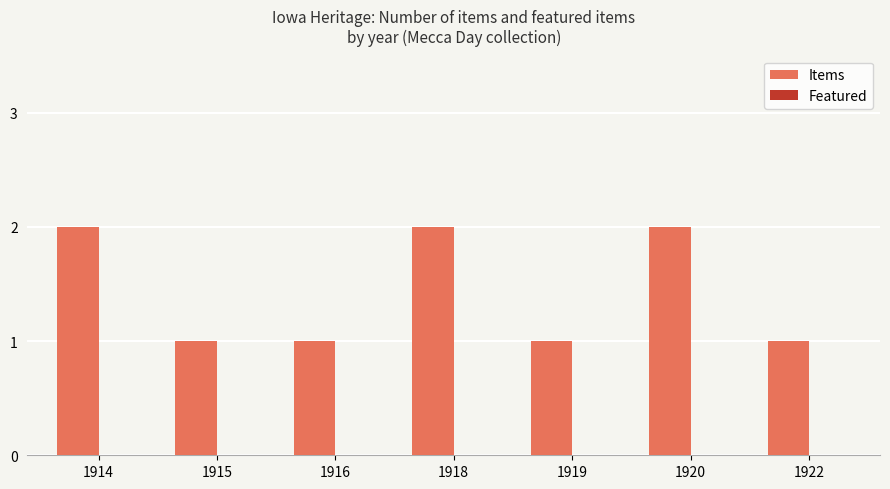

What is the sum of all values?

10